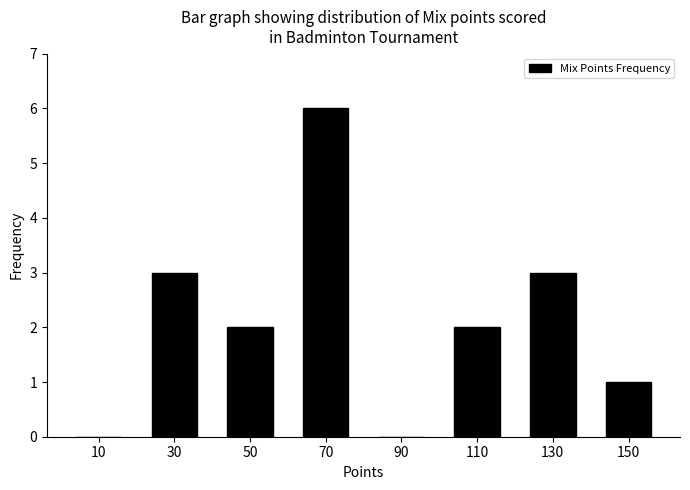

Reading left to right, list every bar in this chart as the range it spans on the x-axis followed by its height. The values are not printed on the chart, so give them approximately, as read against the axis.

0 to 20: 0
20 to 40: 3
40 to 60: 2
60 to 80: 6
80 to 100: 0
100 to 120: 2
120 to 140: 3
140 to 160: 1